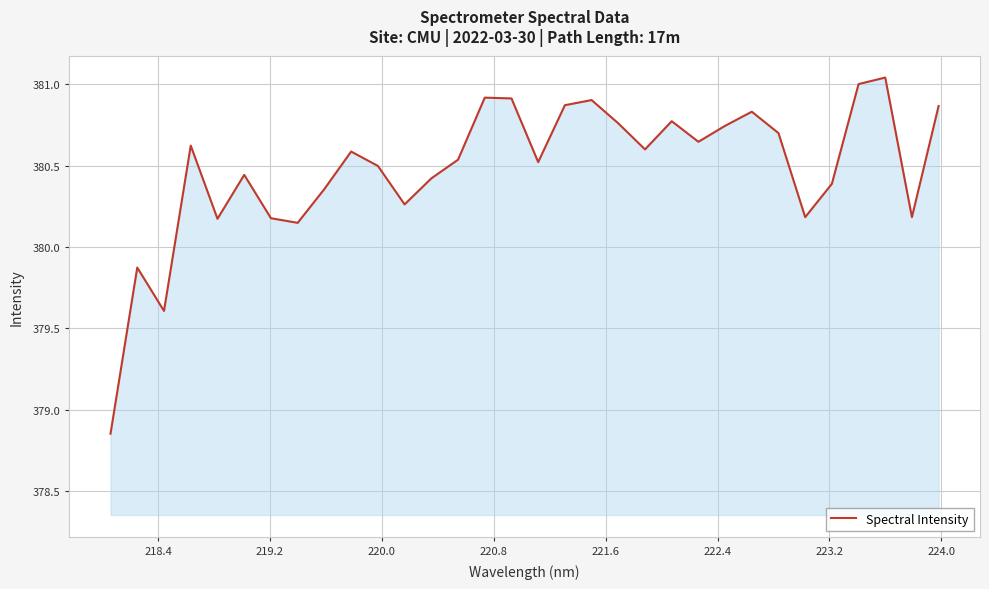

Does the chart have visible grid lines?

Yes